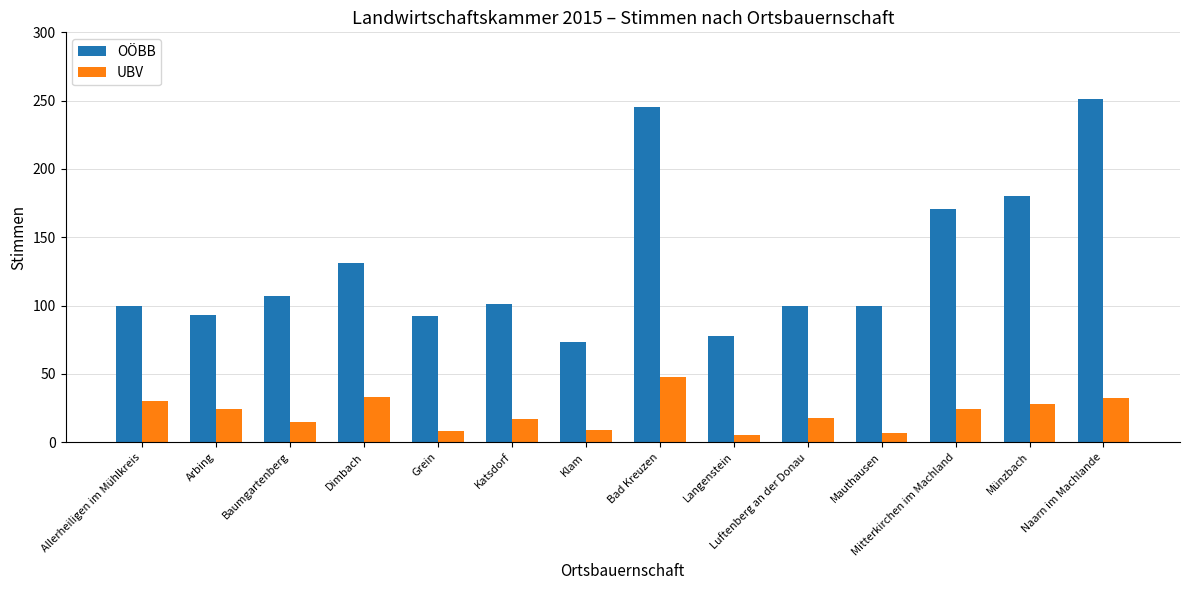

Which series has the widest spread of values?

OÖBB